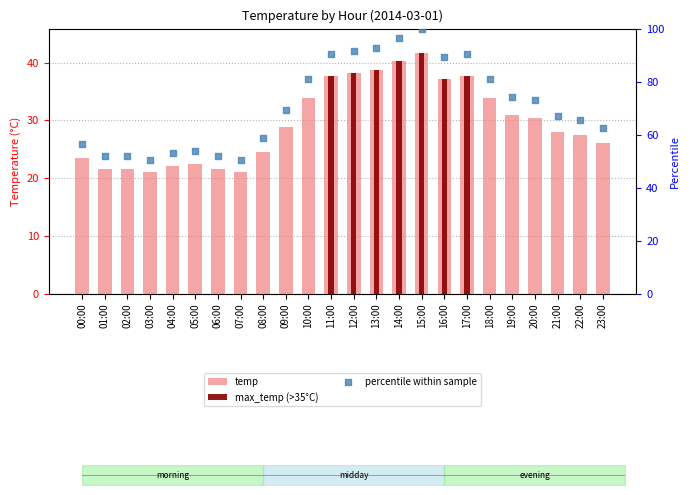

What are all the series names shown in the legend?

temp, max_temp (>35°C), percentile within sample